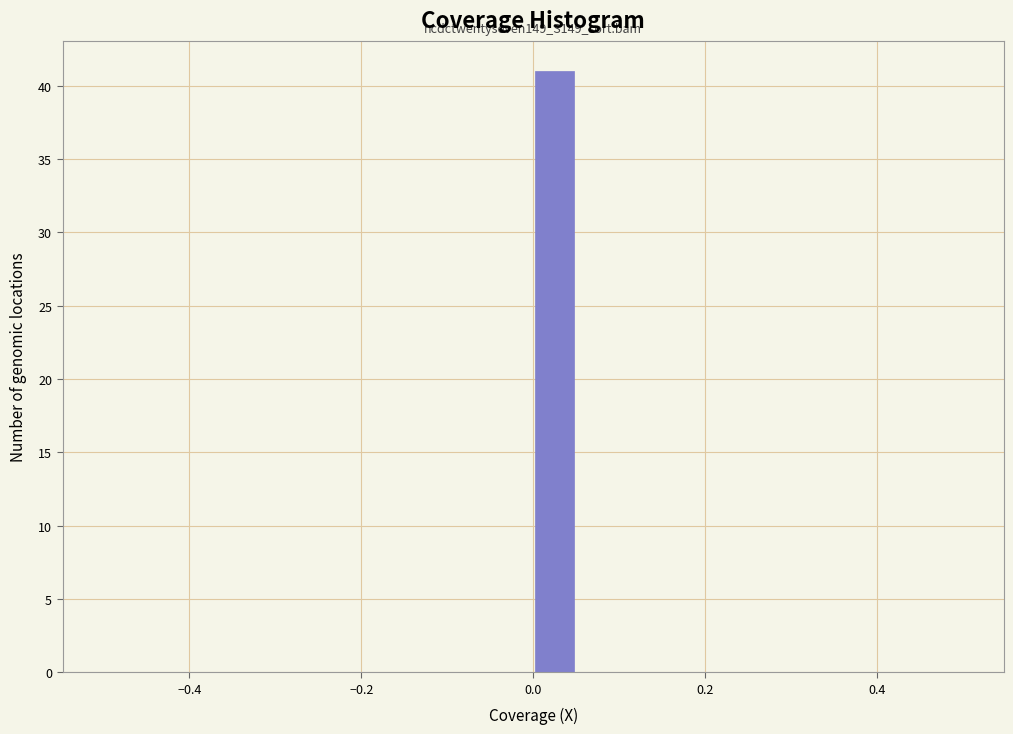

Around what value on the x-axis is the tallest bar? Give the approximate position of its centre, as read against the axis.

0.02